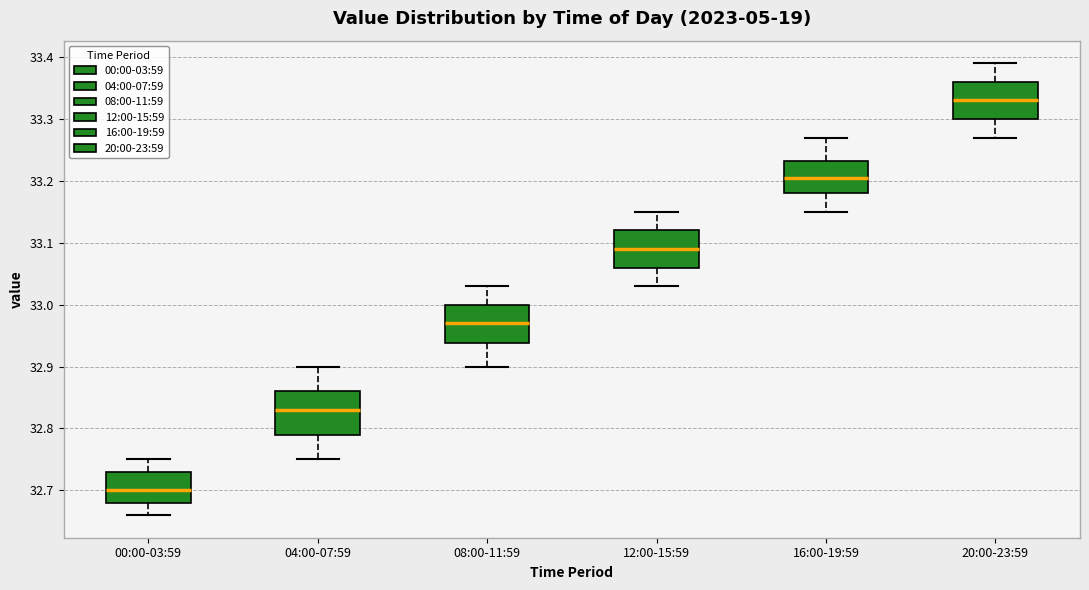

Which box has the lowest median line?

00:00-03:59